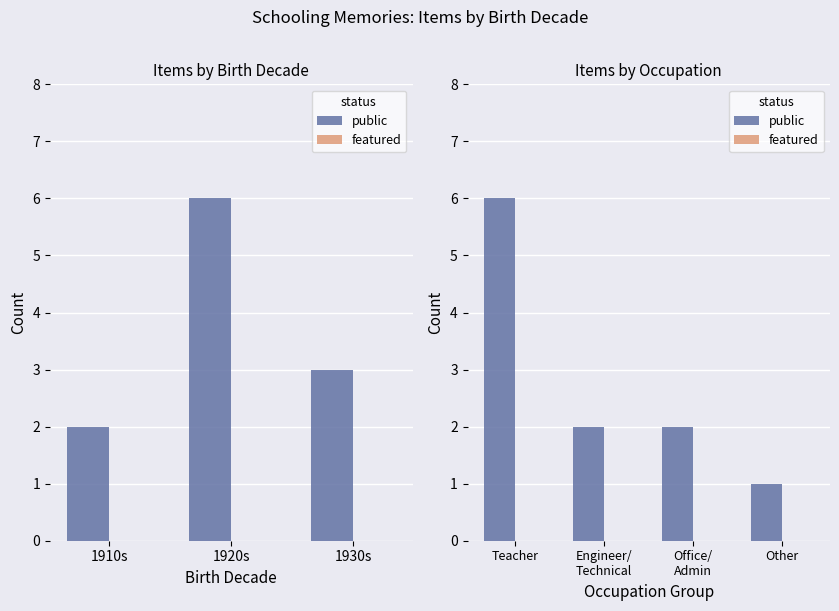

What is the difference between the maximum and second lowest values in the public series?

4